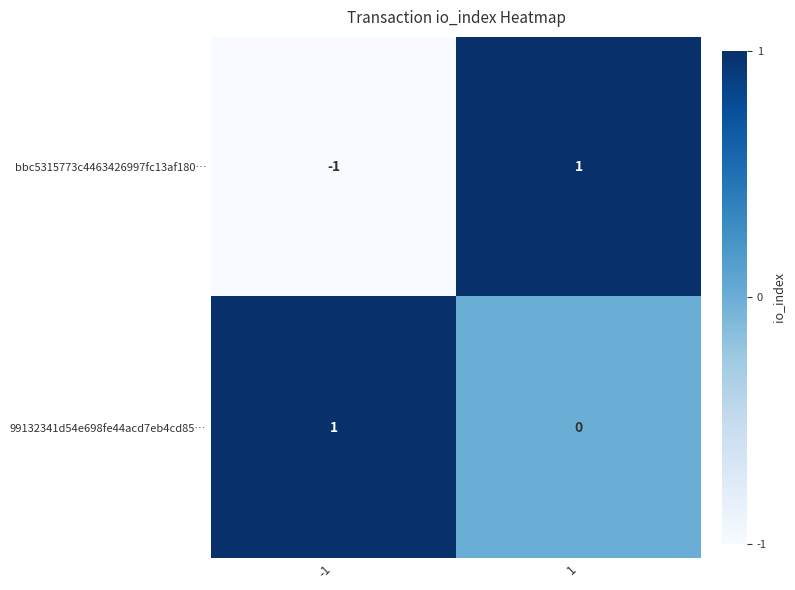

List the series in order of their overall mean, lowest first.

bbc5315773c4463426997fc13af180…, 99132341d54e698fe44acd7eb4cd85…